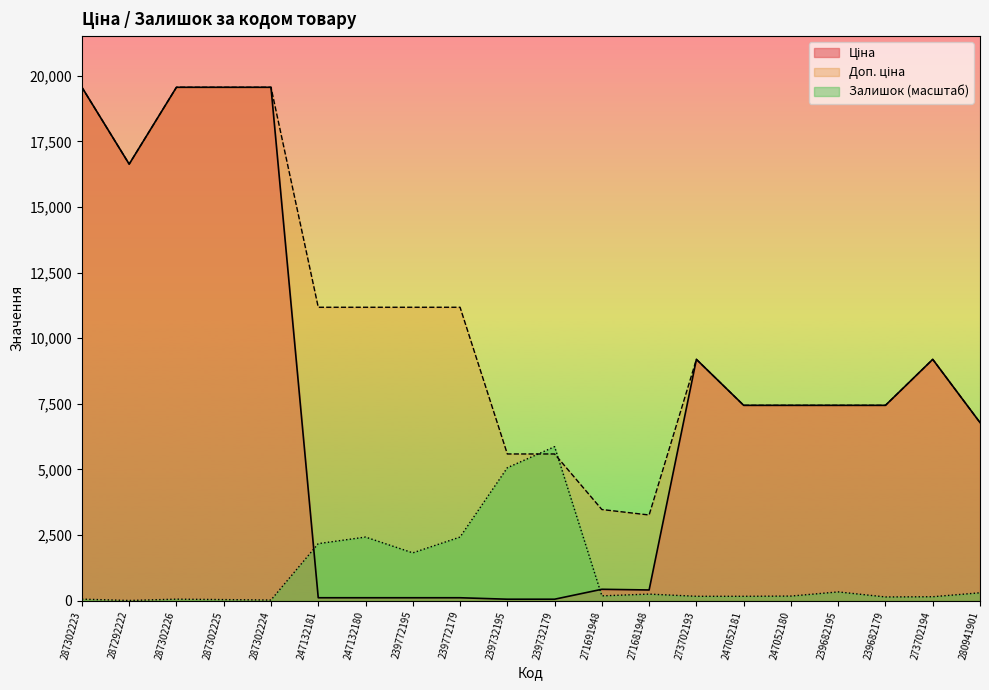

At how many categories does at least one series exceed 16888?

4